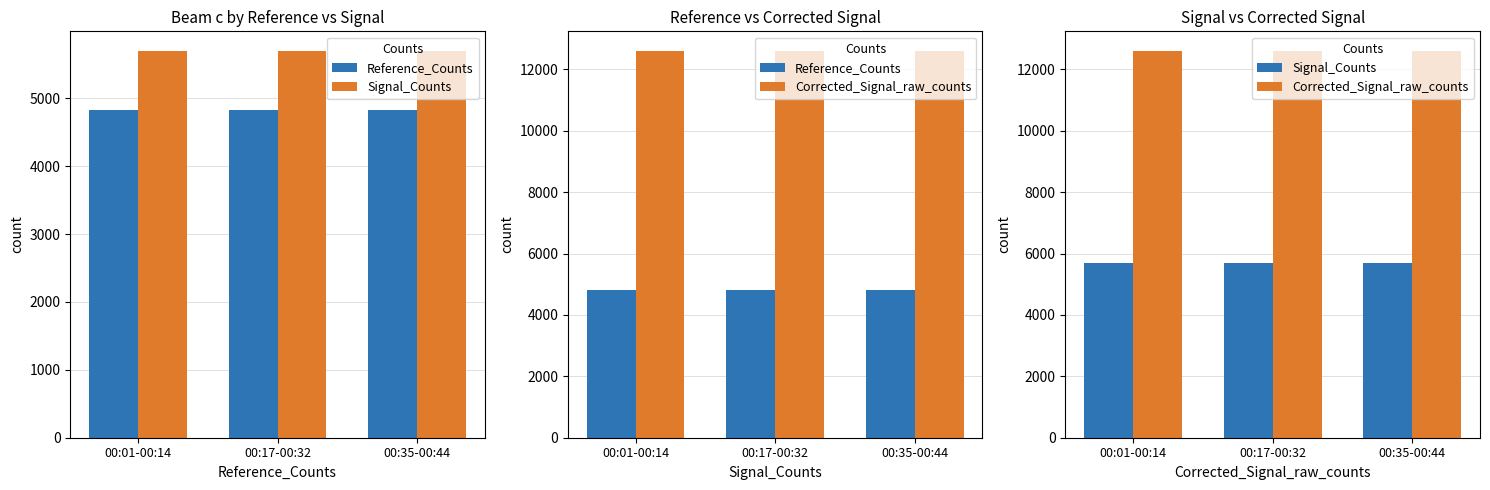

Reading left to right, transcribe all the data shown in this chart.

Reference_Counts: 4826	4826	4826
Signal_Counts: 5700	5703	5697
Corrected_Signal_raw_counts: 12603	12610	12596